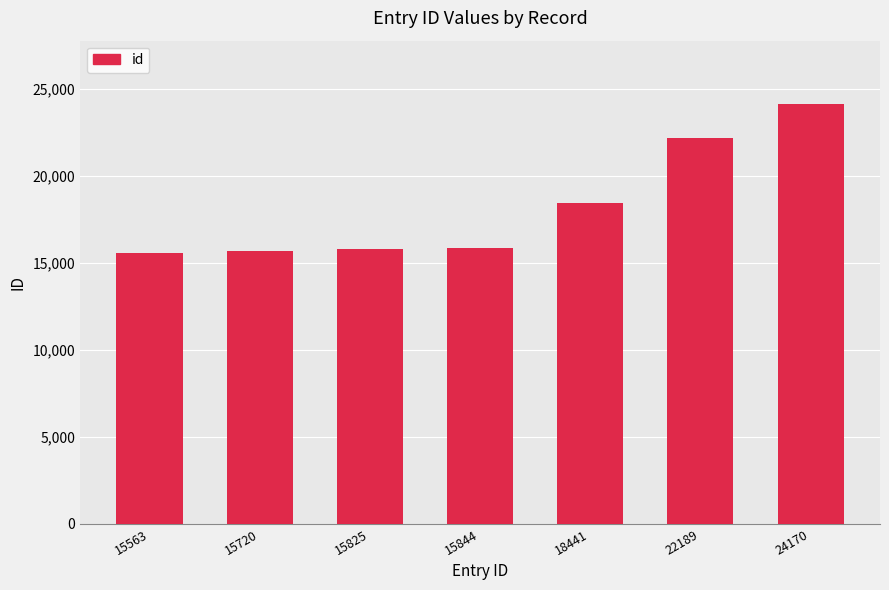

Where is the data nearest to the value 19866?

18441